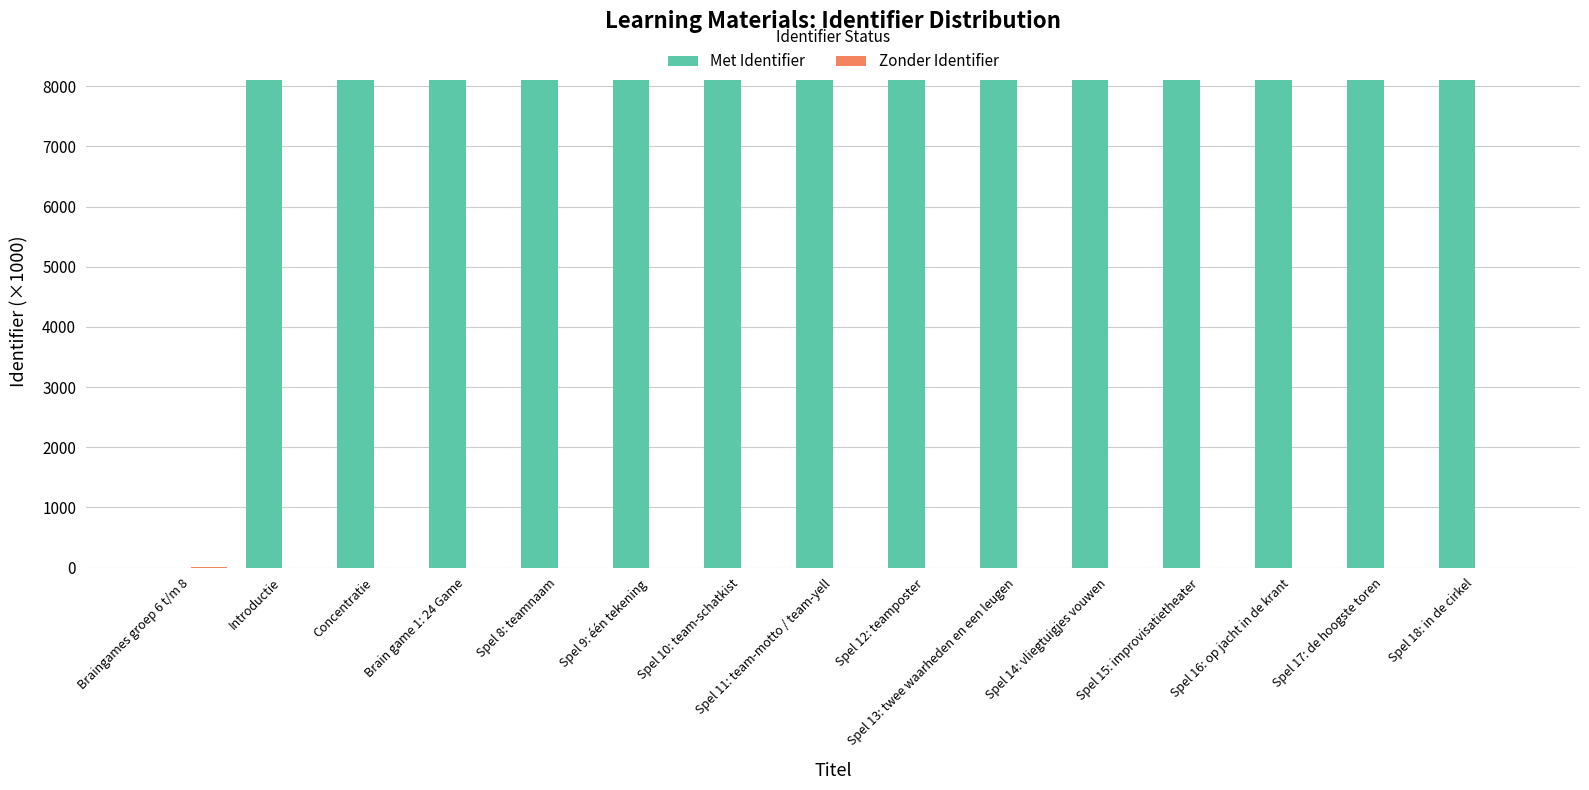

What is the sum of all Met Identifier values?

113406.7